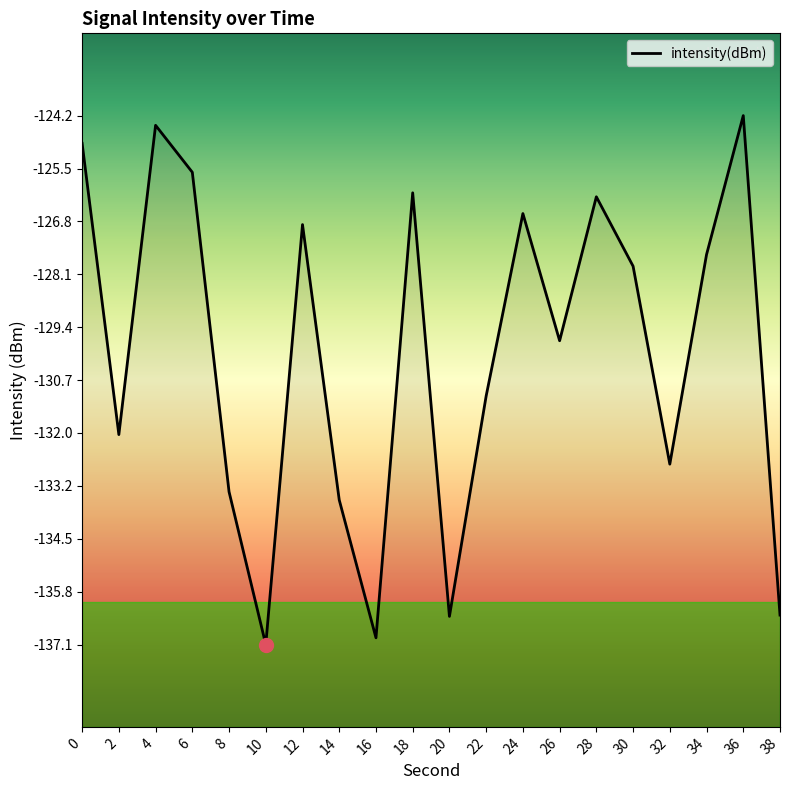

What is the difference between the second highest and second lowest values?

12.5